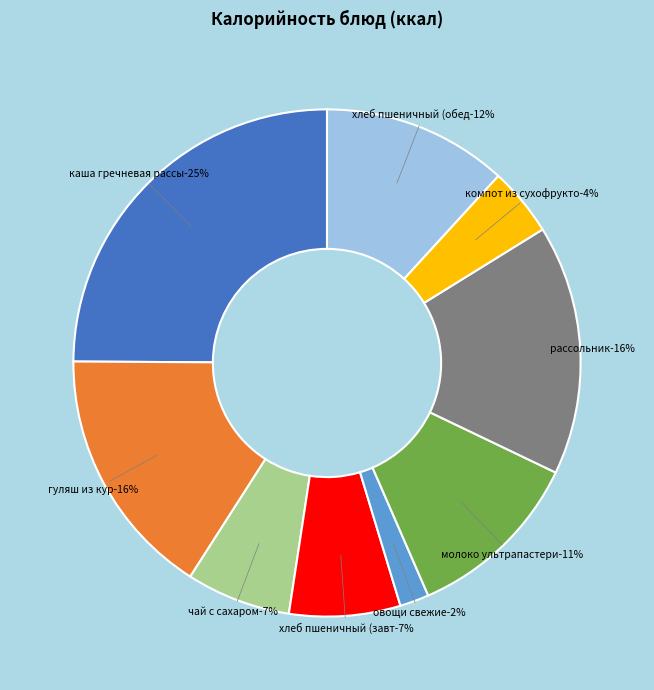

Does any single category account for the majority?

No